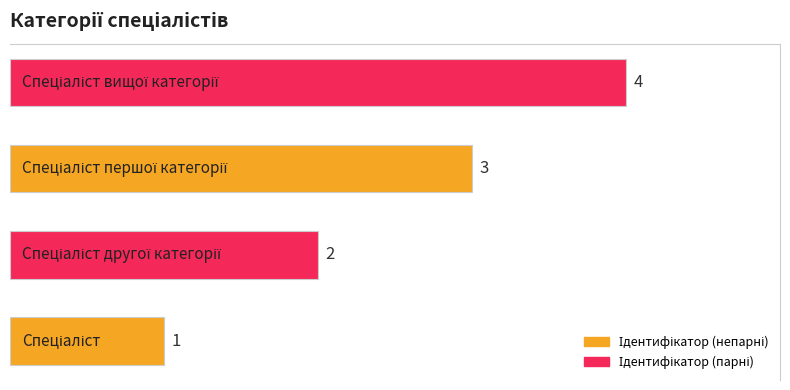

How many values are between 2 and 4?

3